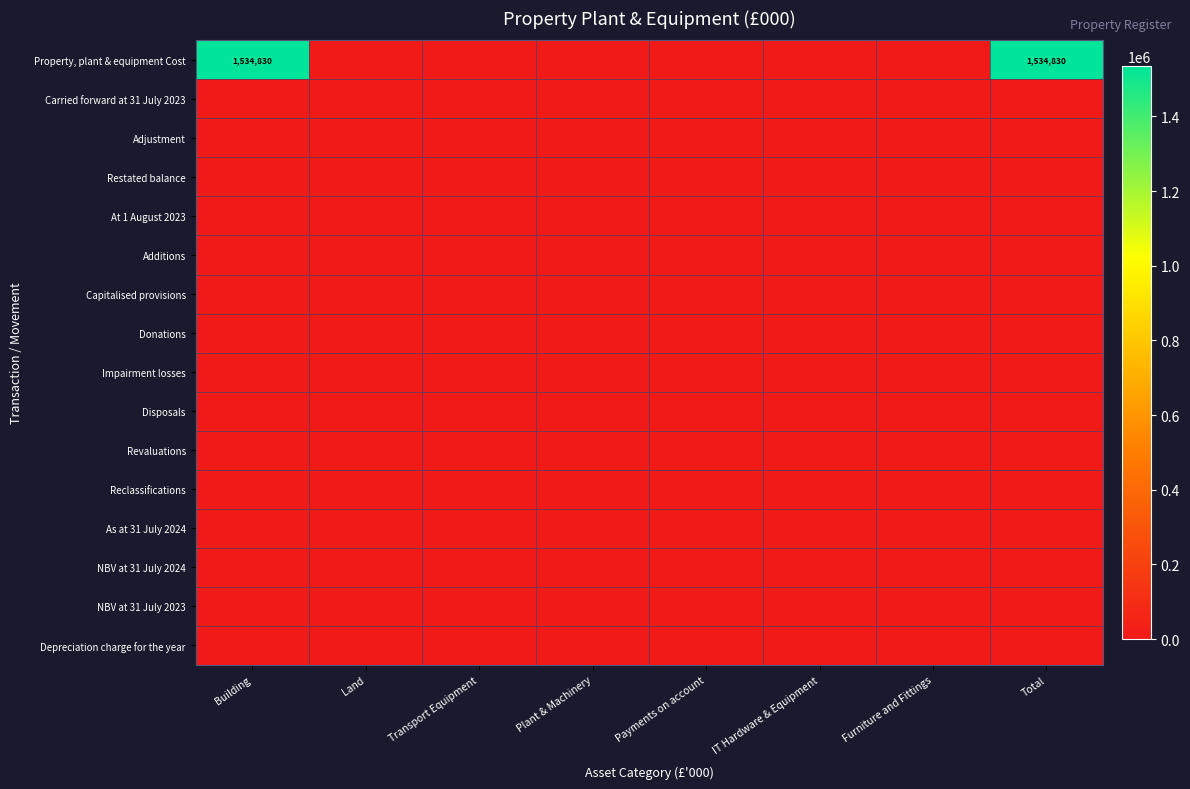

Which series has the largest total across all categories?

Property, plant & equipment Cost